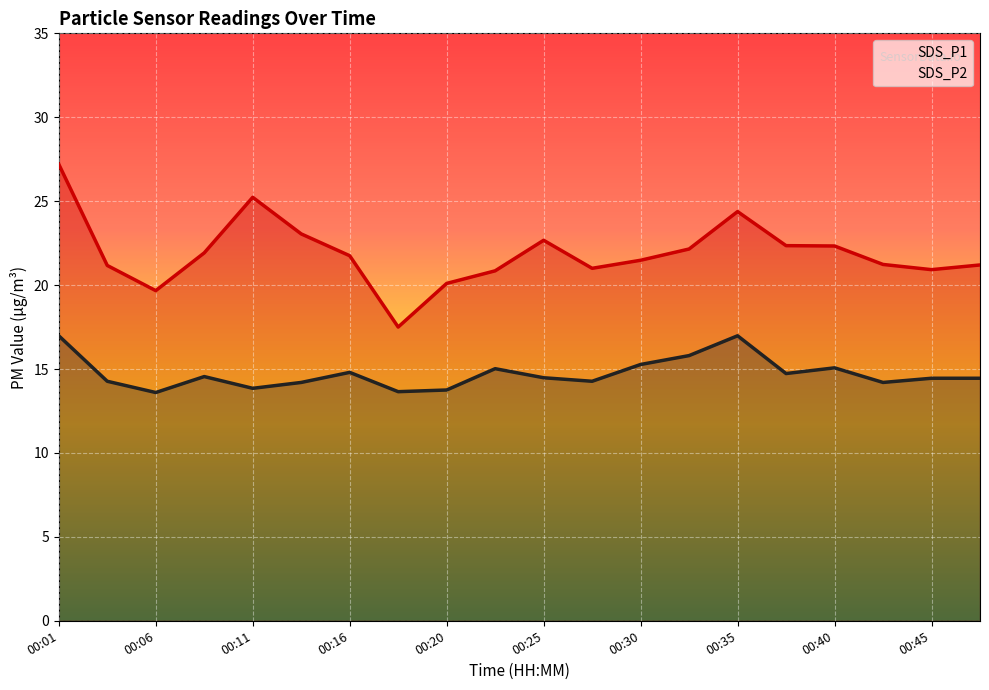

What is the difference between the maximum and minimum values in the SDS_P2 series?

3.4